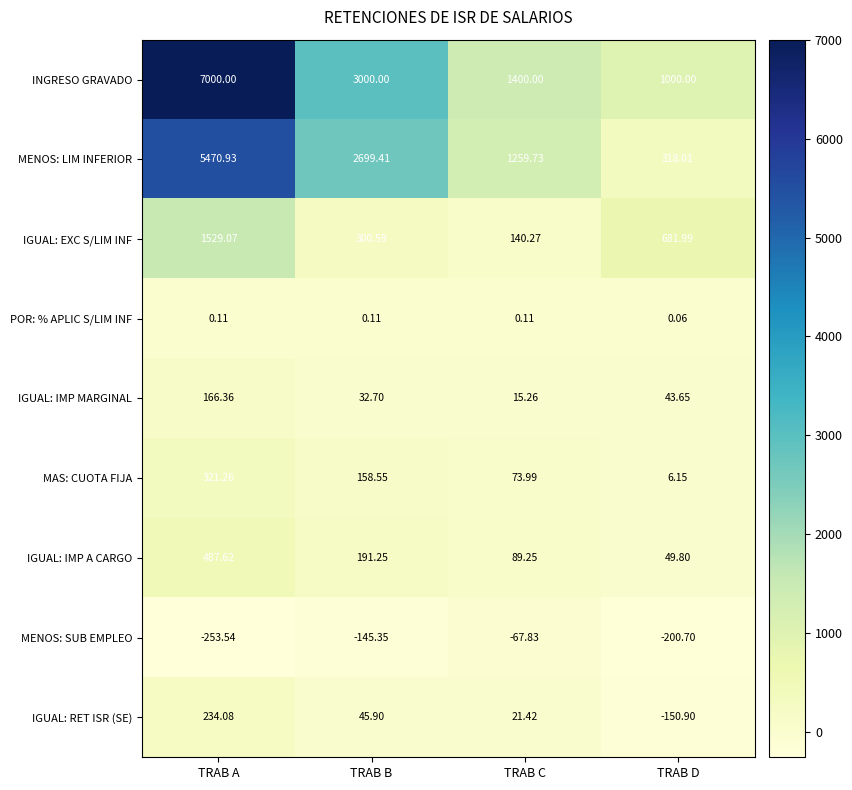

What is the difference between the highest and lowest values at TRAB A?

7253.5